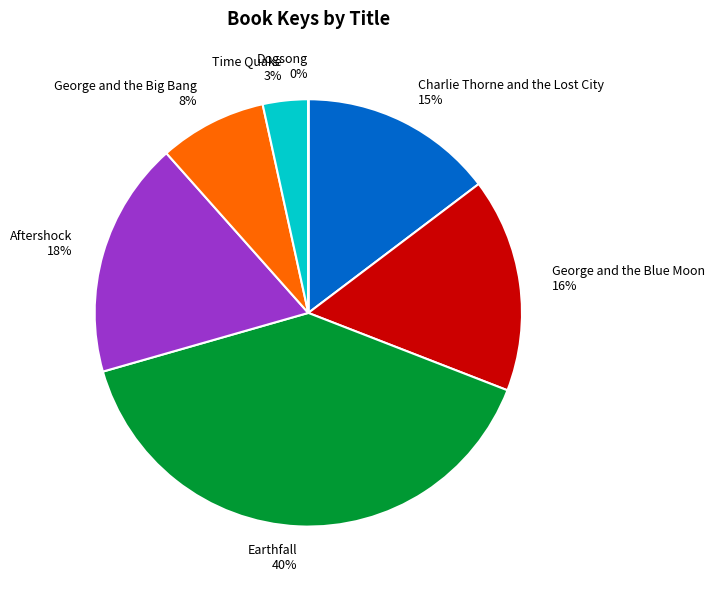

What percentage is the Time Quake slice, to the nearest percent?

3%